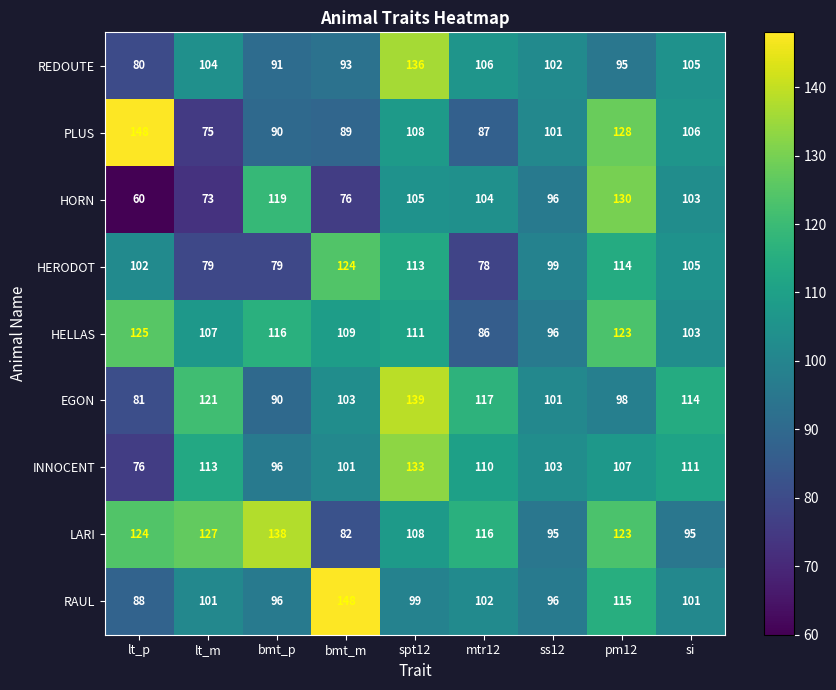

Which label corresponds to the smallest value in the chart?

lt_p